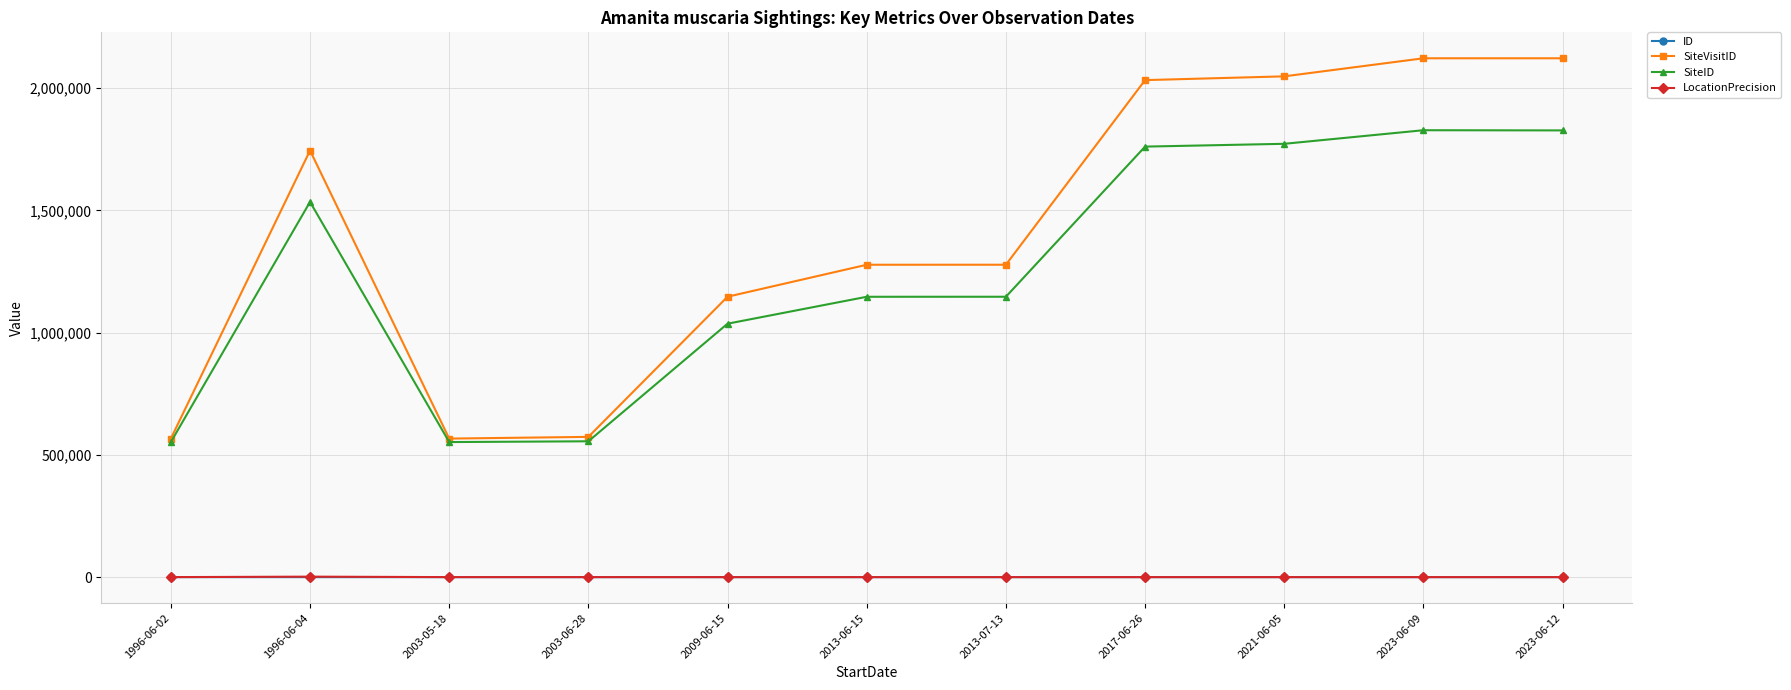

Is this an area chart (filled region under the line)?

No